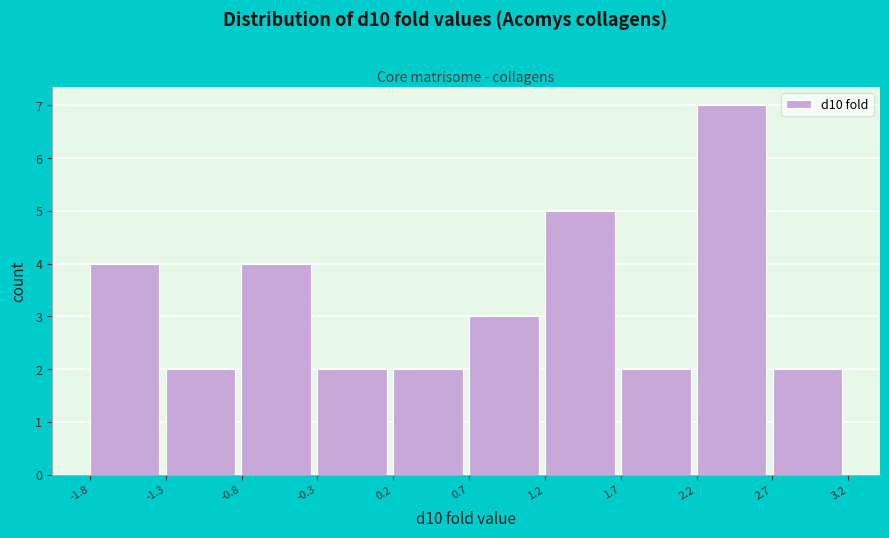

Reading left to right, list every bar in this chart as the range it spans on the x-axis followed by its height. Neither the bar edges nor the heights are printed on the chart, so give them approximately, as read against the axes.

-1.8 to -1.3: 4
-1.3 to -0.8: 2
-0.8 to -0.3: 4
-0.3 to 0.2: 2
0.2 to 0.7: 2
0.7 to 1.2: 3
1.2 to 1.7: 5
1.7 to 2.2: 2
2.2 to 2.7: 7
2.7 to 3.2: 2